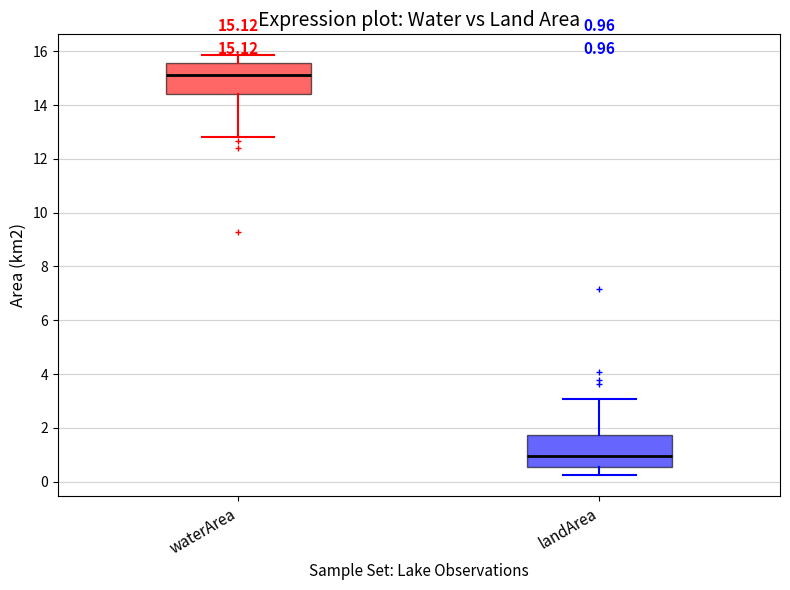

Which box's median line is the highest?

waterArea